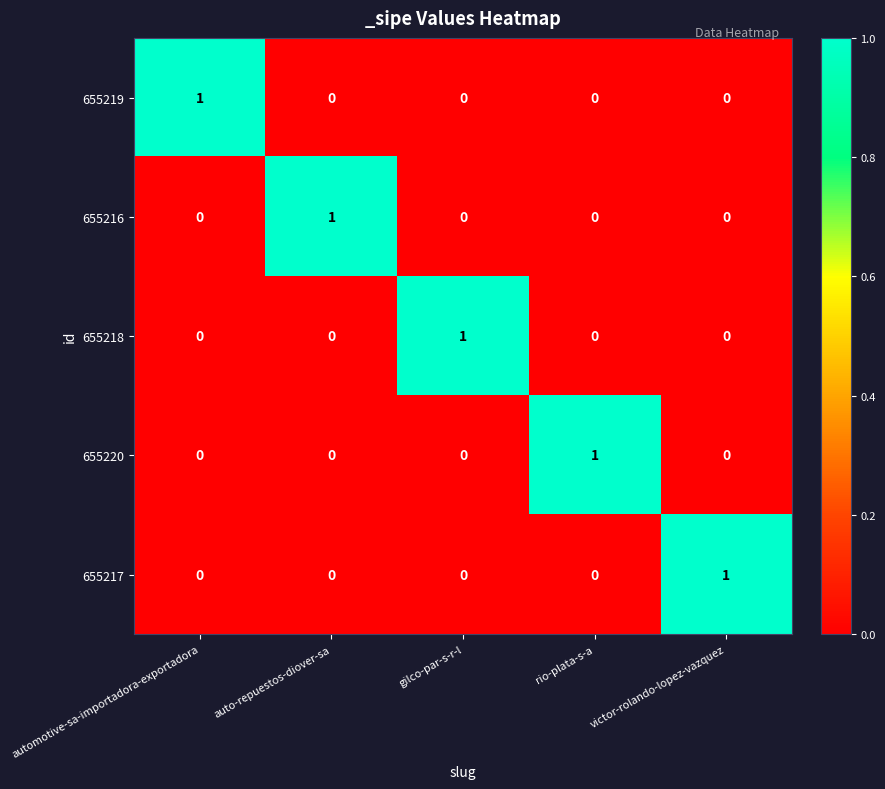

True or false: 655217 has a value of 0 at automotive-sa-importadora-exportadora.

True